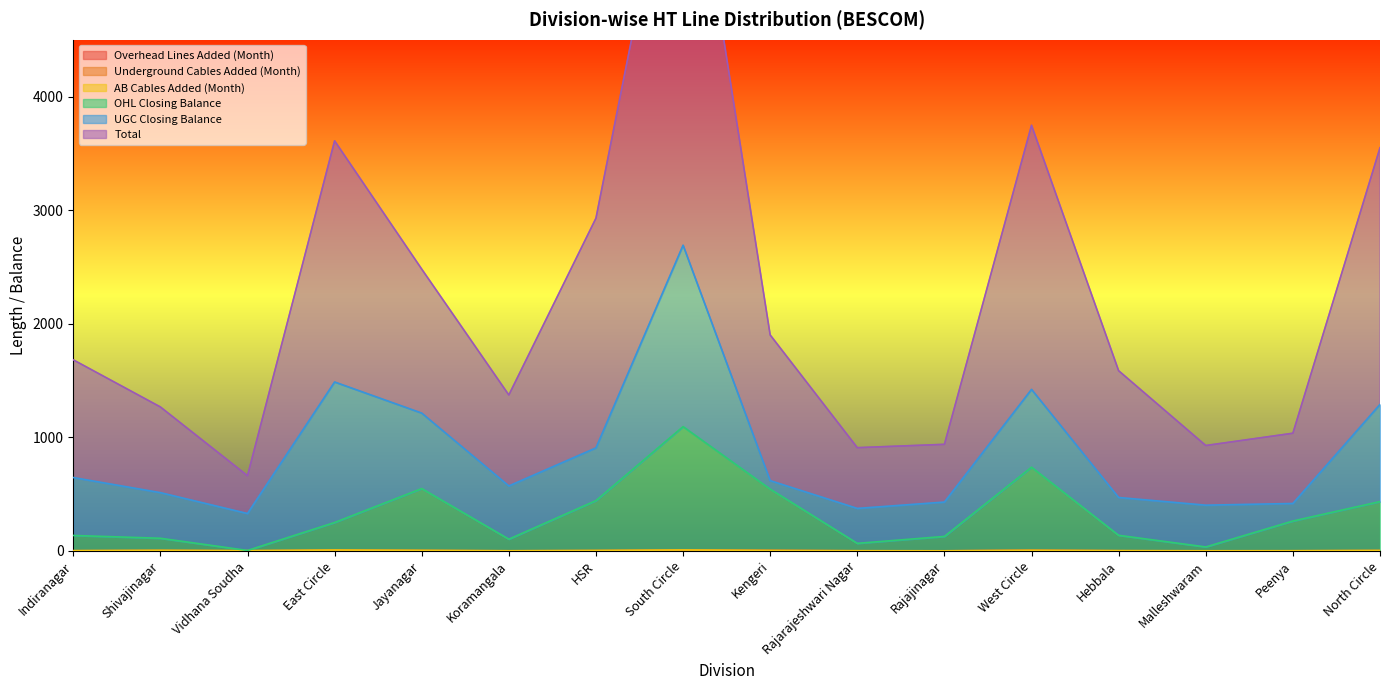

How many interior local valleys does the Overhead Lines Added (Month) series have?

2